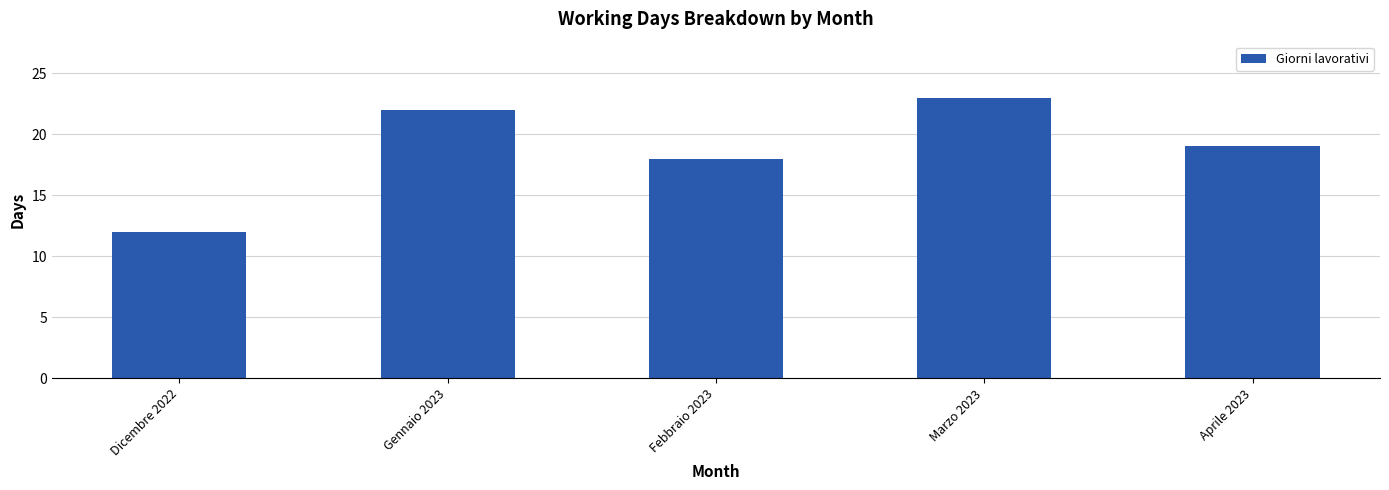

What is the label of the 2nd bar from the right?

Marzo 2023